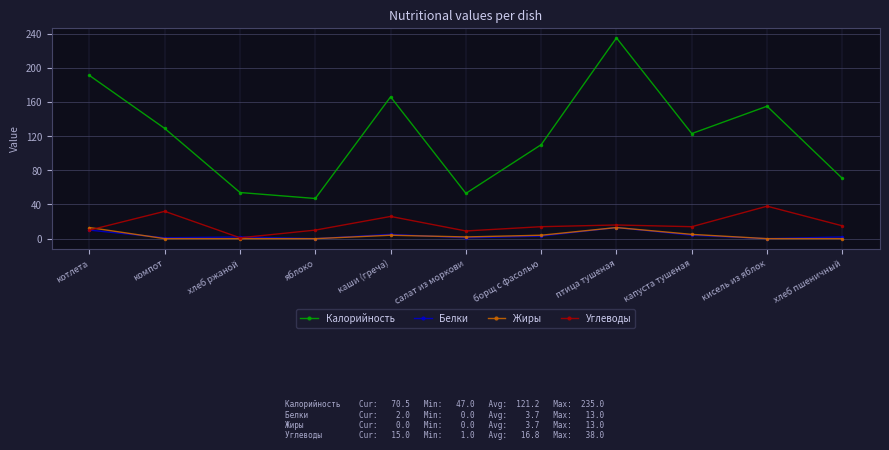

True or false: Углеводы has a value of 9.0 at салат из моркови.

True